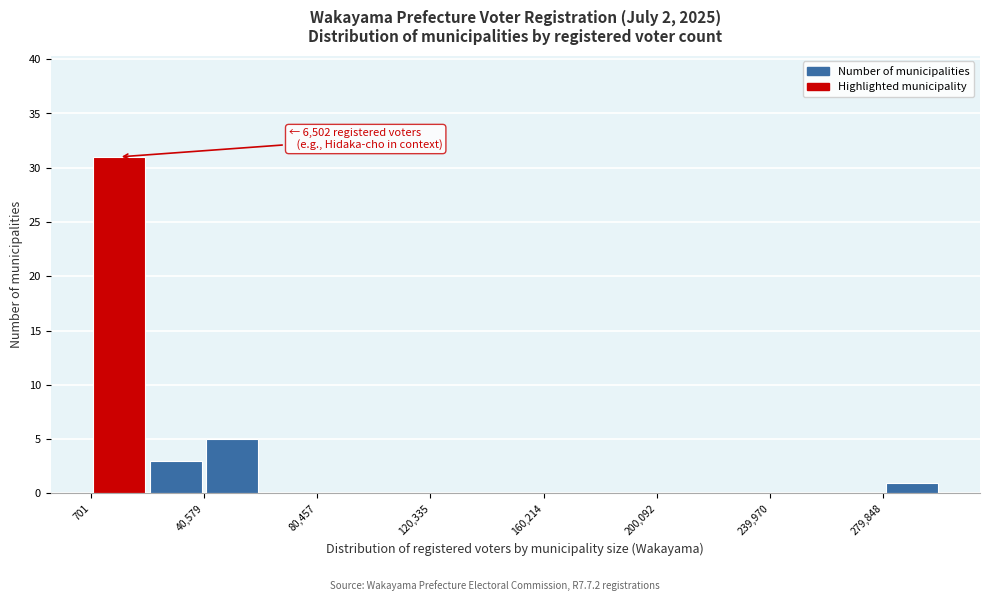

Around what value on the x-axis is the tallest bar? Give the approximate position of its centre, as read against the axis.

10000